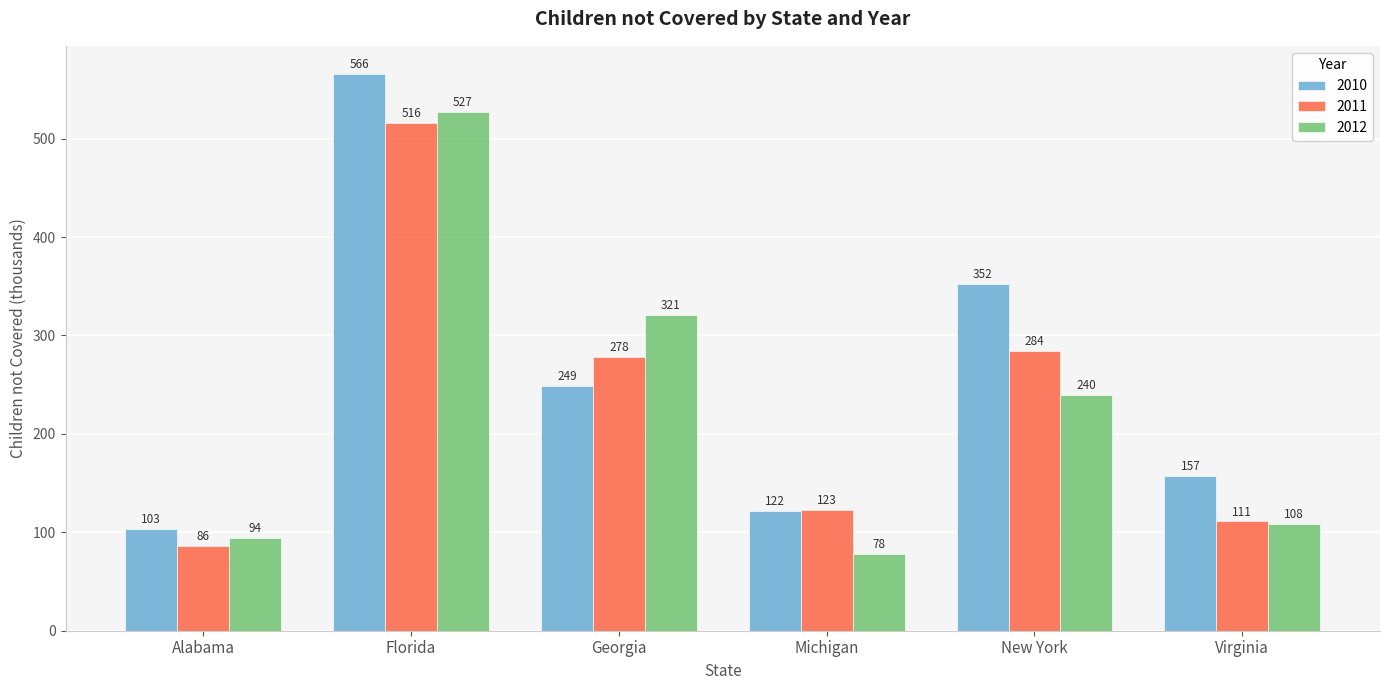

What is the minimum value for 2011?

86